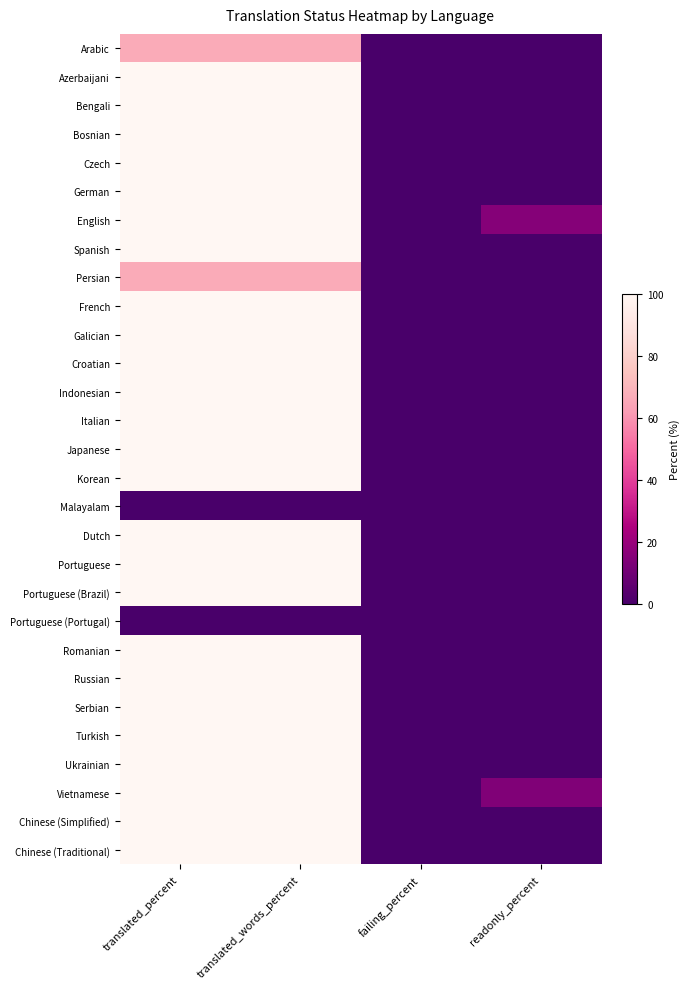

Which label corresponds to the largest value in the chart?

translated_percent